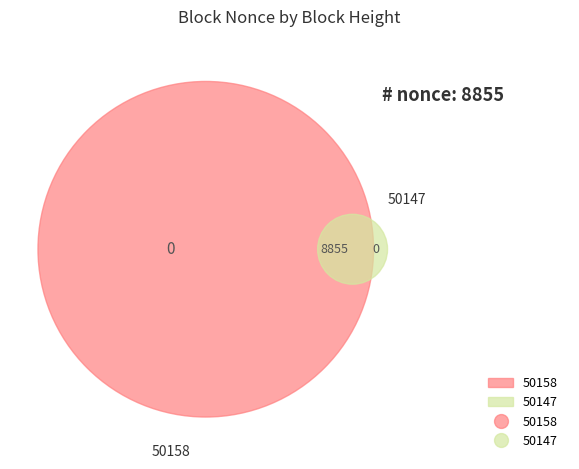

Is 50158 the majority of the pie?

No